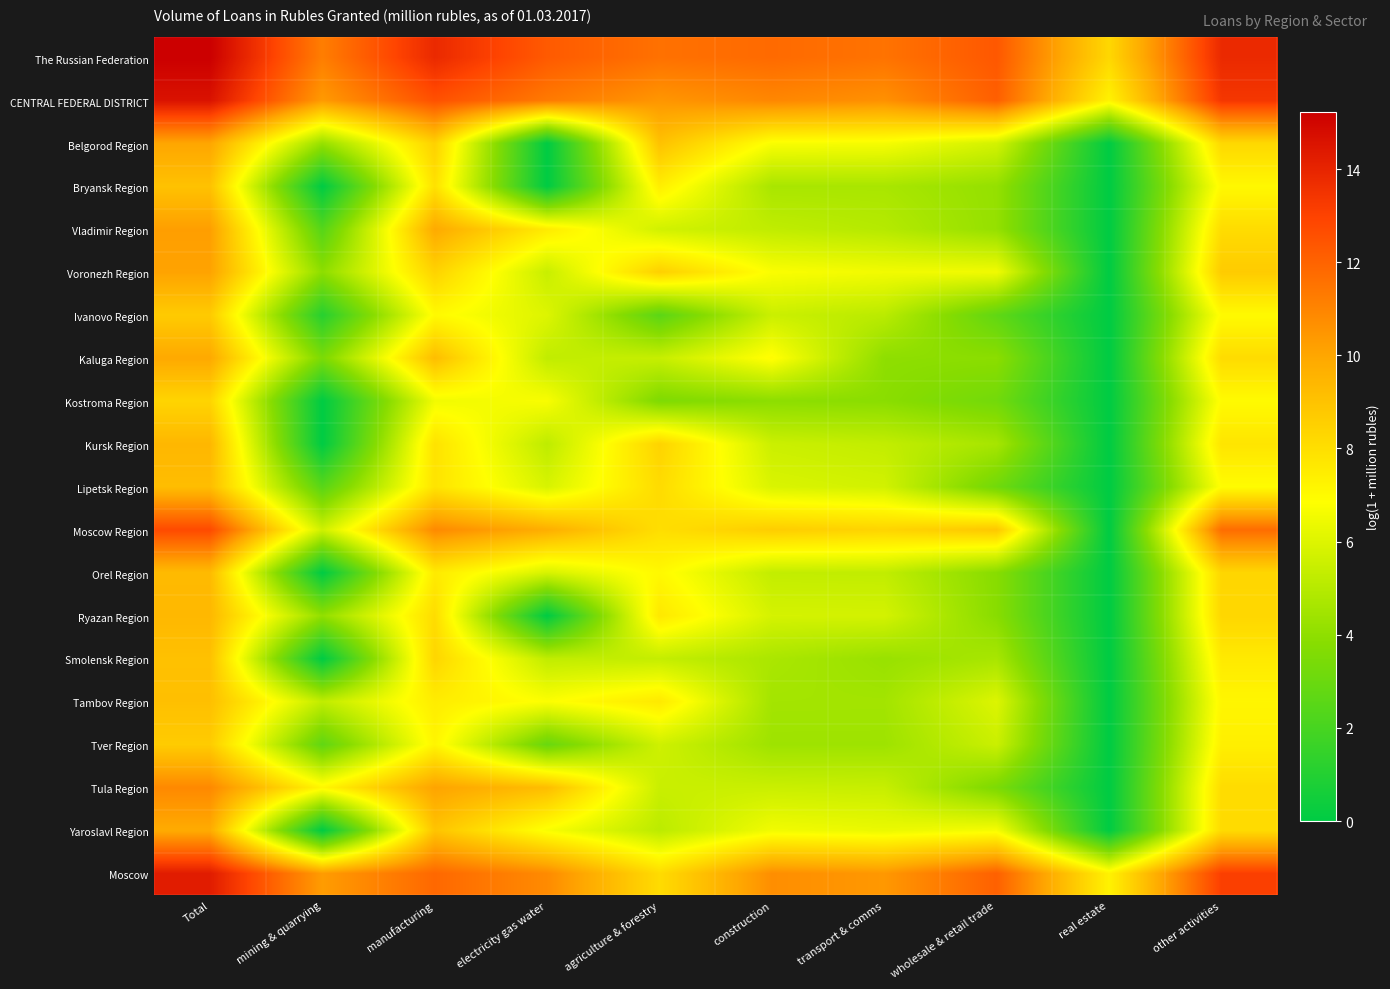

Reading right to left, what are all the values shown in this chart?

The Russian Federation: other activities=13.8	real estate=8.3	wholesale & retail trade=12.3	transport & comms=11.5	construction=11.8	agriculture & forestry=11.6	electricity gas water=12.3	manufacturing=13.8	mining & quarrying=11.2	Total=15.2
CENTRAL FEDERAL DISTRICT: other activities=13.4	real estate=7.3	wholesale & retail trade=12.1	transport & comms=10.6	construction=10.9	agriculture & forestry=10.5	electricity gas water=11.3	manufacturing=12.6	mining & quarrying=10.4	Total=14.6
Belgorod Region: other activities=8.2	real estate=0.0	wholesale & retail trade=5.7	transport & comms=6.6	construction=6.7	agriculture & forestry=9.0	electricity gas water=0.0	manufacturing=8.5	mining & quarrying=4.2	Total=10.0
Bryansk Region: other activities=7.1	real estate=0.0	wholesale & retail trade=4.1	transport & comms=4.7	construction=4.7	agriculture & forestry=7.4	electricity gas water=0.0	manufacturing=7.9	mining & quarrying=0.0	Total=9.0
Vladimir Region: other activities=8.1	real estate=0.0	wholesale & retail trade=4.2	transport & comms=5.0	construction=5.3	agriculture & forestry=5.7	electricity gas water=7.6	manufacturing=9.9	mining & quarrying=2.4	Total=10.2
Voronezh Region: other activities=8.7	real estate=0.0	wholesale & retail trade=6.5	transport & comms=6.5	construction=6.7	agriculture & forestry=8.5	electricity gas water=5.5	manufacturing=8.4	mining & quarrying=4.0	Total=10.1
Ivanovo Region: other activities=7.0	real estate=0.0	wholesale & retail trade=2.7	transport & comms=5.1	construction=5.5	agriculture & forestry=2.6	electricity gas water=6.0	manufacturing=7.0	mining & quarrying=1.1	Total=8.7
Kaluga Region: other activities=8.1	real estate=0.0	wholesale & retail trade=3.9	transport & comms=4.0	construction=7.0	agriculture & forestry=5.4	electricity gas water=5.3	manufacturing=9.2	mining & quarrying=3.5	Total=9.9
Kostroma Region: other activities=7.0	real estate=0.0	wholesale & retail trade=3.2	transport & comms=3.9	construction=4.0	agriculture & forestry=3.6	electricity gas water=6.7	manufacturing=6.5	mining & quarrying=0.0	Total=8.4
Kursk Region: other activities=7.8	real estate=0.0	wholesale & retail trade=4.6	transport & comms=5.3	construction=5.5	agriculture & forestry=8.4	electricity gas water=5.2	manufacturing=7.9	mining & quarrying=0.0	Total=9.4
Lipetsk Region: other activities=6.9	real estate=0.0	wholesale & retail trade=3.2	transport & comms=5.7	construction=5.9	agriculture & forestry=8.1	electricity gas water=5.8	manufacturing=7.8	mining & quarrying=2.5	Total=9.2
Moscow Region: other activities=11.7	real estate=0.0	wholesale & retail trade=8.8	transport & comms=8.4	construction=8.6	agriculture & forestry=8.0	electricity gas water=9.7	manufacturing=10.9	mining & quarrying=5.6	Total=12.8
Orel Region: other activities=8.3	real estate=0.0	wholesale & retail trade=3.8	transport & comms=5.3	construction=5.3	agriculture & forestry=7.1	electricity gas water=5.8	manufacturing=7.6	mining & quarrying=0.0	Total=9.3
Ryazan Region: other activities=8.3	real estate=0.0	wholesale & retail trade=3.8	transport & comms=5.8	construction=5.8	agriculture & forestry=7.7	electricity gas water=0.0	manufacturing=8.1	mining & quarrying=4.1	Total=9.4
Smolensk Region: other activities=7.6	real estate=0.0	wholesale & retail trade=4.7	transport & comms=4.2	construction=4.7	agriculture & forestry=5.4	electricity gas water=5.3	manufacturing=8.3	mining & quarrying=0.0	Total=9.1
Tambov Region: other activities=7.2	real estate=0.0	wholesale & retail trade=6.0	transport & comms=4.5	construction=4.5	agriculture & forestry=7.6	electricity gas water=6.8	manufacturing=7.5	mining & quarrying=5.3	Total=9.1
Tver Region: other activities=7.4	real estate=0.0	wholesale & retail trade=5.5	transport & comms=4.4	construction=4.4	agriculture & forestry=5.6	electricity gas water=2.9	manufacturing=7.2	mining & quarrying=2.7	Total=8.7
Tula Region: other activities=8.1	real estate=0.0	wholesale & retail trade=3.5	transport & comms=5.4	construction=5.5	agriculture & forestry=5.5	electricity gas water=9.2	manufacturing=10.1	mining & quarrying=7.1	Total=10.9
Yaroslavl Region: other activities=8.1	real estate=0.0	wholesale & retail trade=6.6	transport & comms=6.3	construction=6.5	agriculture & forestry=5.1	electricity gas water=6.7	manufacturing=9.0	mining & quarrying=0.0	Total=9.8
Moscow: other activities=13.1	real estate=7.3	wholesale & retail trade=12.1	transport & comms=10.4	construction=10.7	agriculture & forestry=8.1	electricity gas water=10.8	manufacturing=11.9	mining & quarrying=10.3	Total=14.3